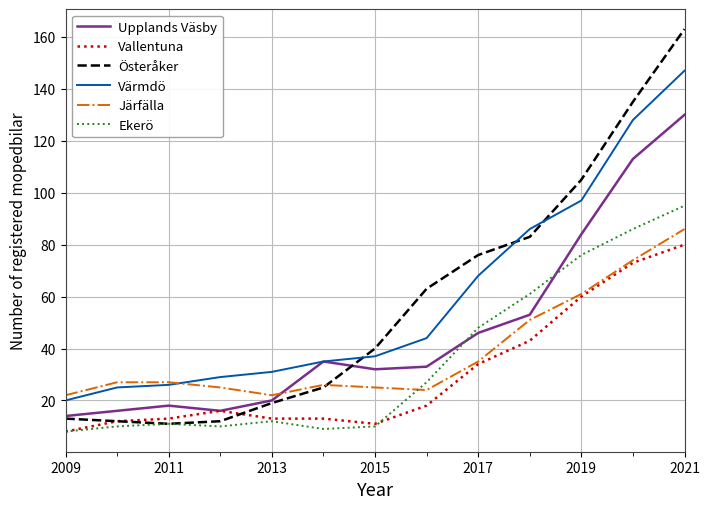

True or false: Upplands Väsby has more than 2 points higher than both neighbors.

False